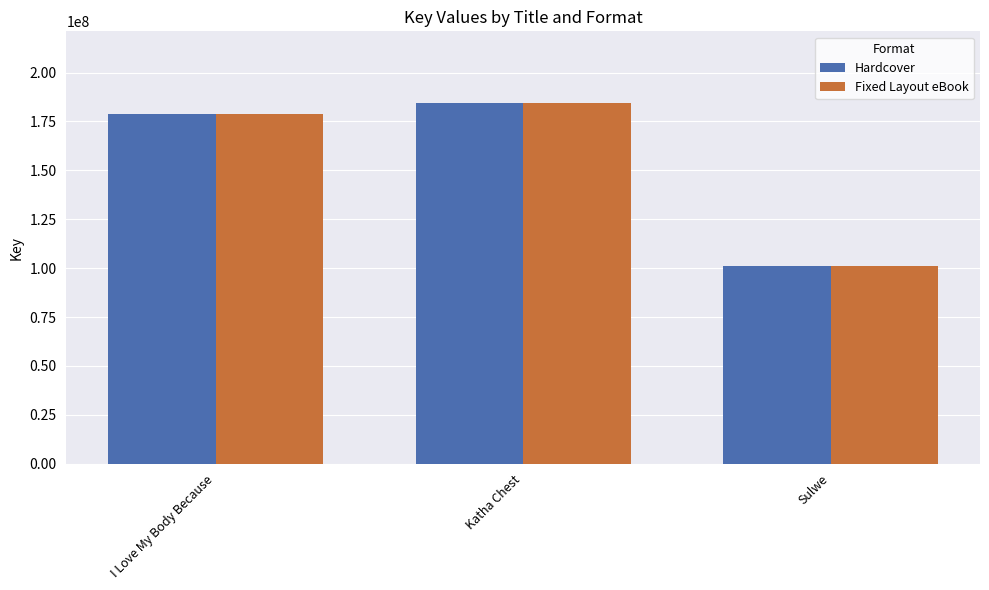

The Hardcover series shows 53420021 at Sulwe. True or false?

False